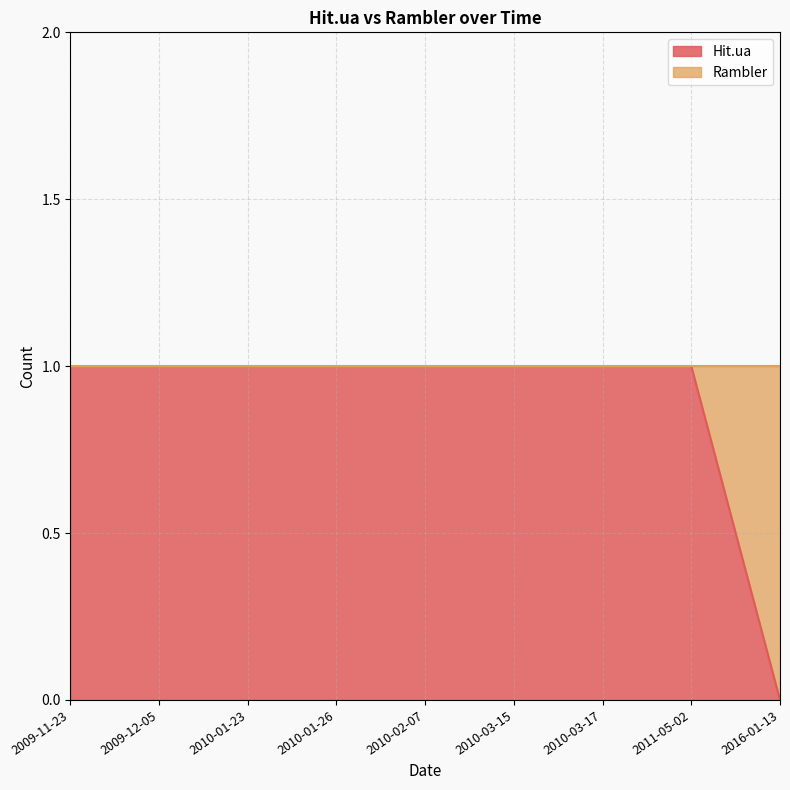

Is it true that the value at 2010-01-26 is 1?

True